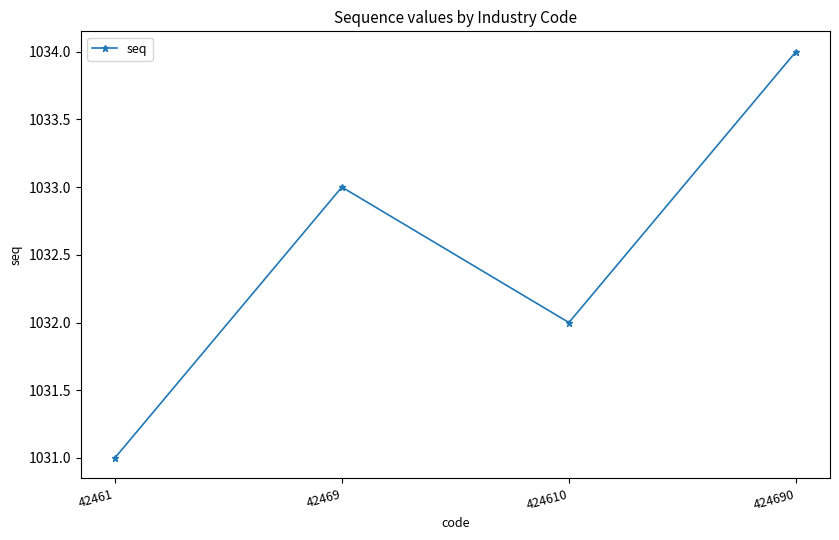

The chart shows a value of 1354 at 424690. True or false?

False